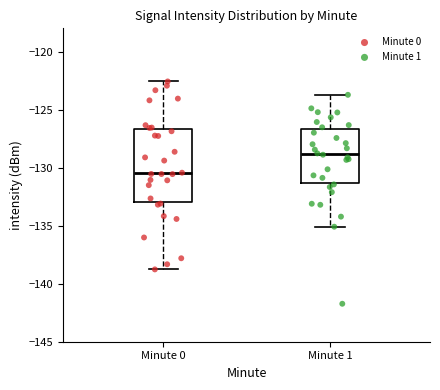

Which box is the tallest, from its lower edge to its upper edge?

Minute 0